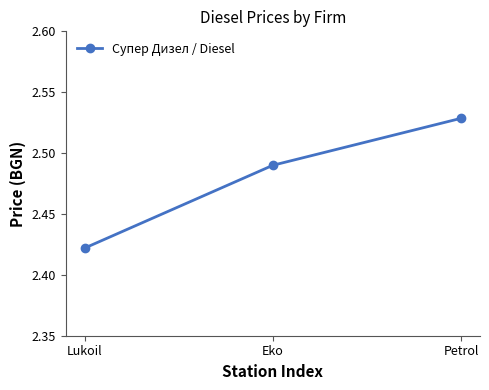

What is the change in value from Lukoil to Eko?

+0.1